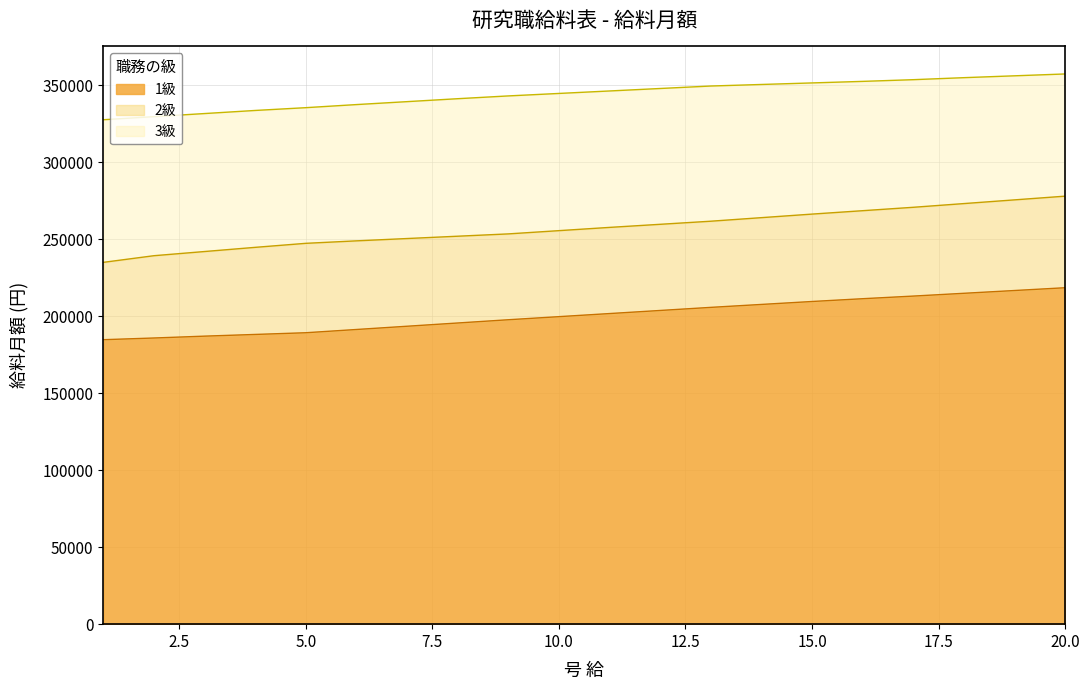

Rank the series at 3 from lowest to highest value.

1級, 2級, 3級